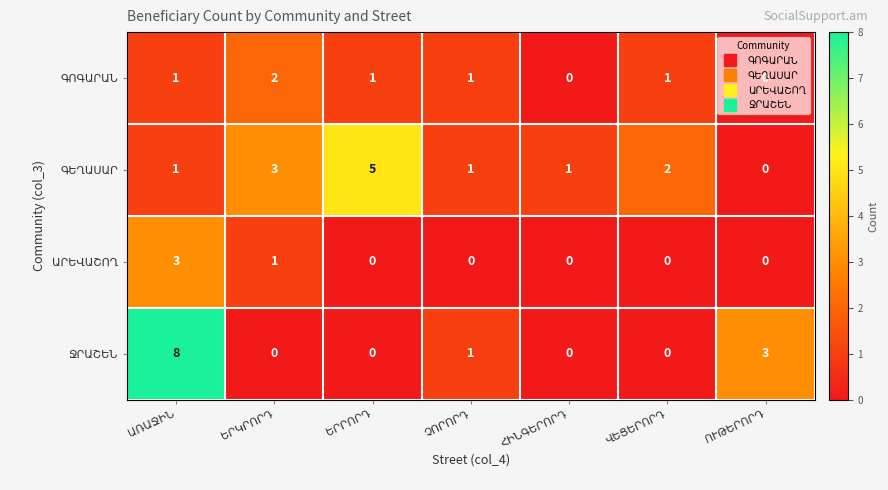

What is the maximum value shown in the chart?

8